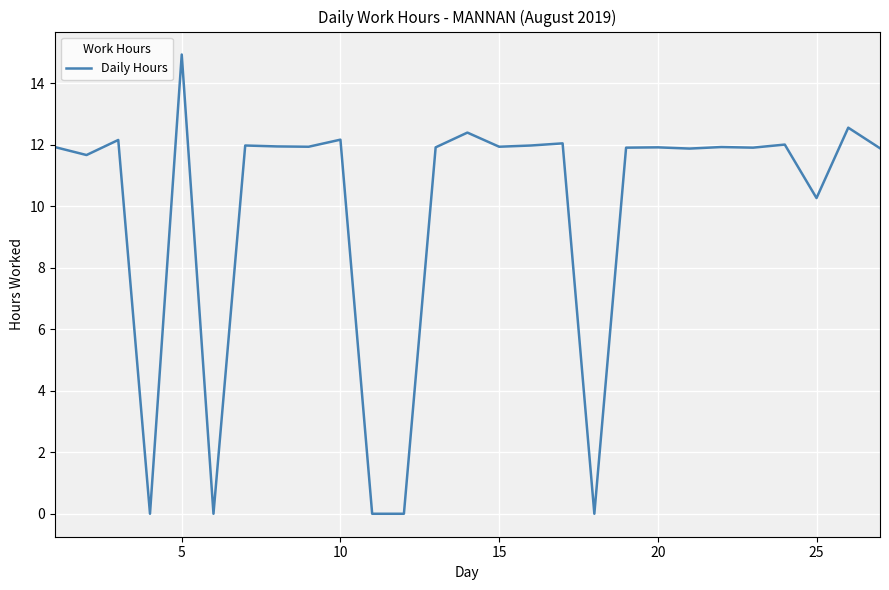

What is the difference between the maximum and minimum values?

14.9